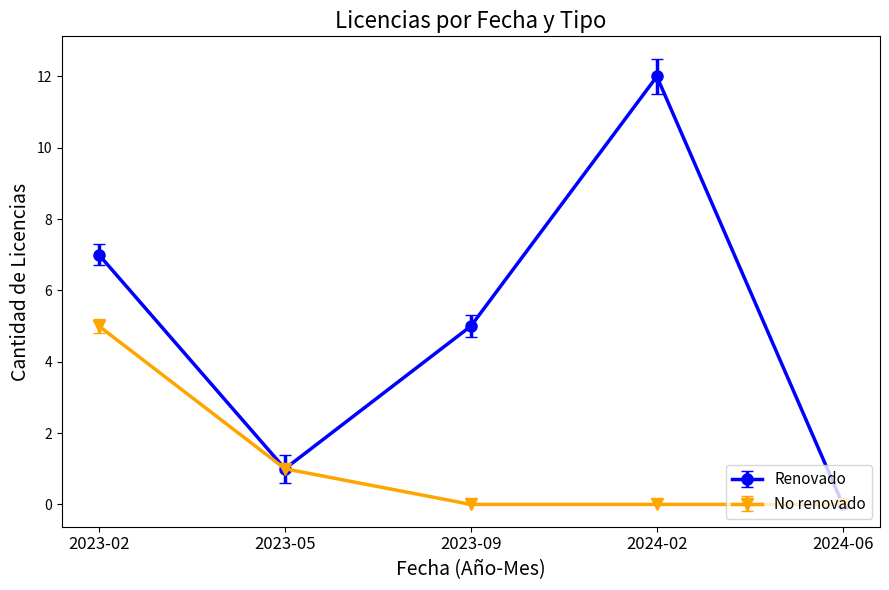

At which category does Renovado reach its first local peak?

2024-02